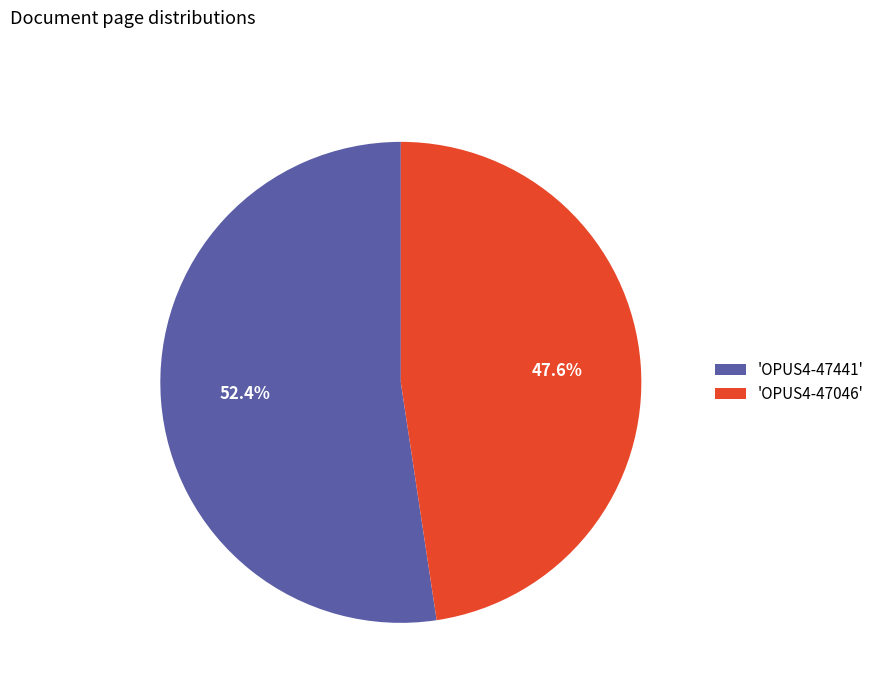

Which category accounts for the majority?

'OPUS4-47441'